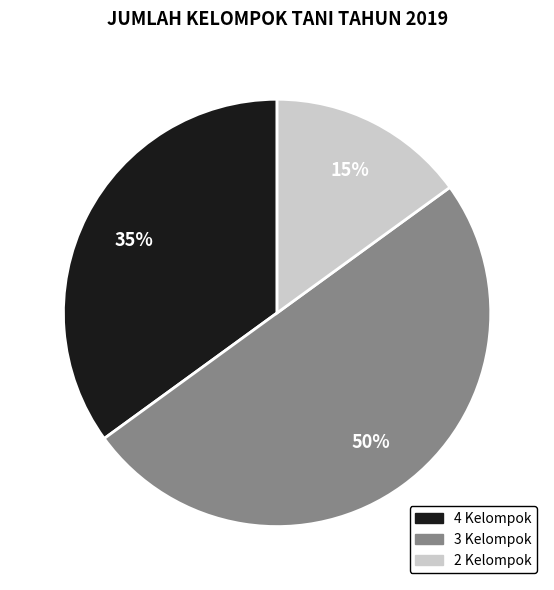

To the nearest percent, what is the average slice percentage?

33%